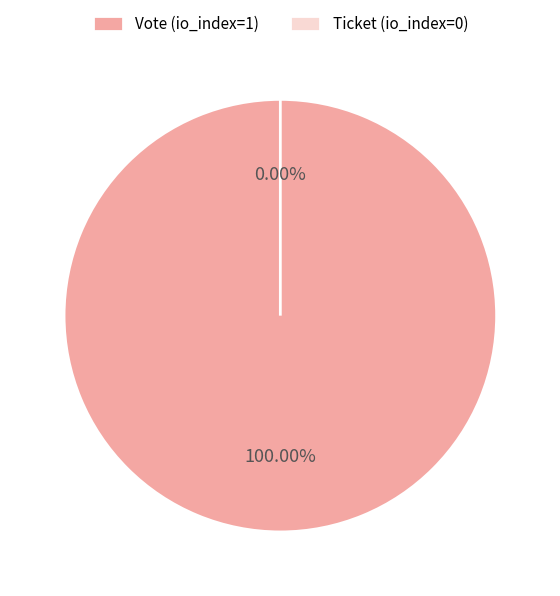

To the nearest percent, what is the combined percentage of Ticket (io_index=0) and Vote (io_index=1)?

100%